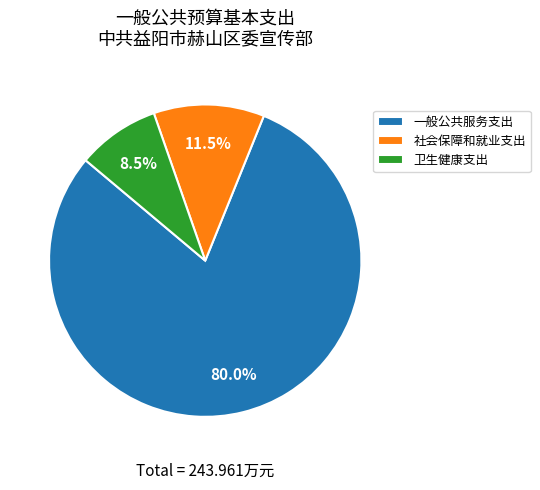

To the nearest percent, what portion does 一般公共服务支出 represent?

80%